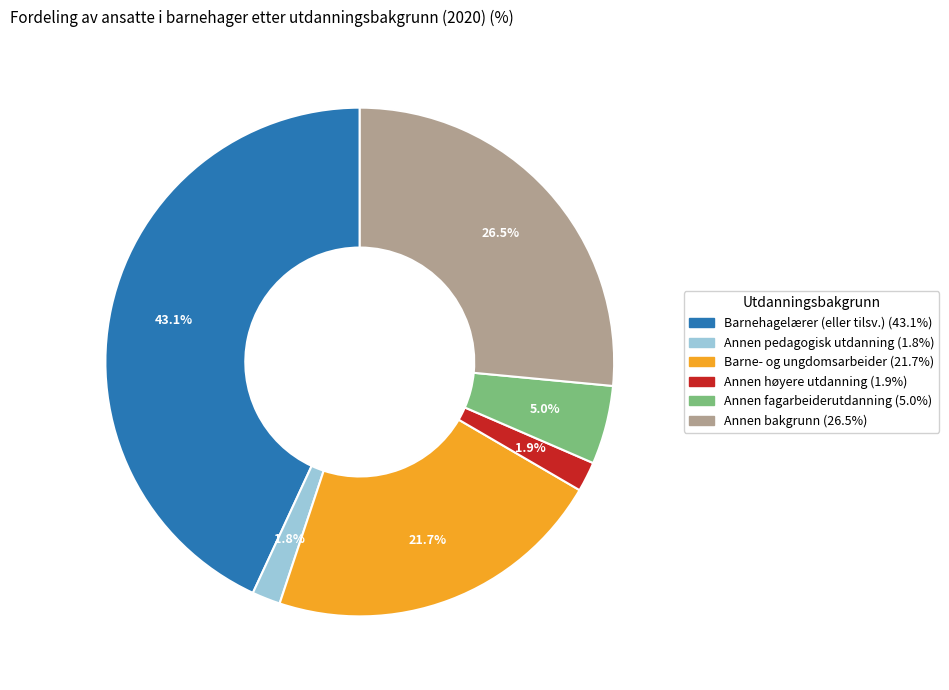

How many slices are in this pie chart?

6